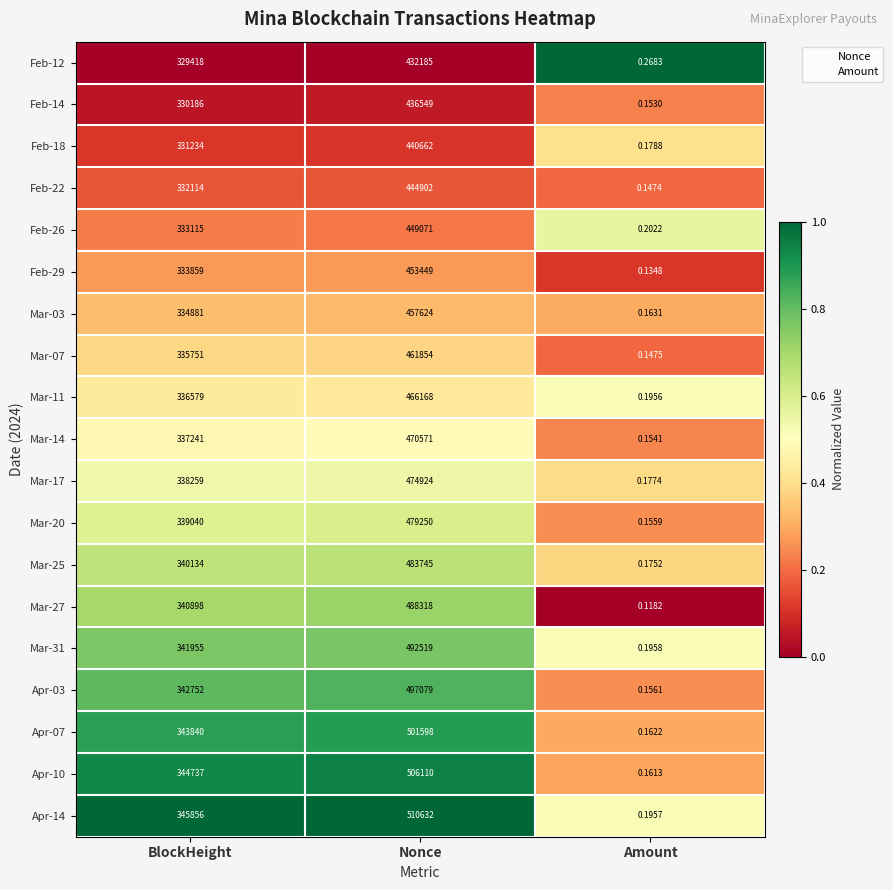

Which series has the largest total across all categories?

Apr-14